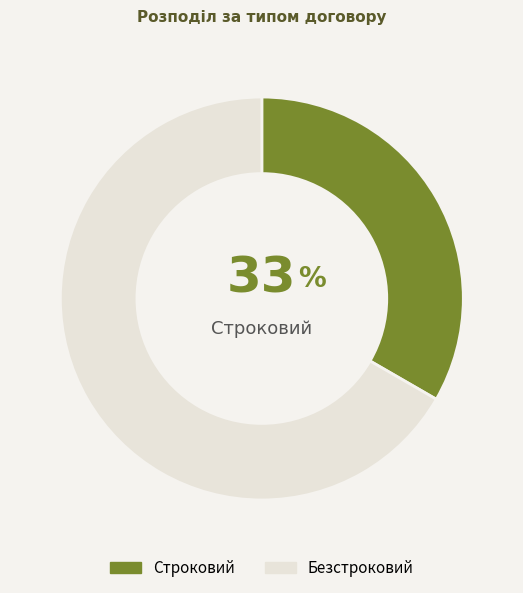

Which has a higher value, Безстроковий or Строковий?

Безстроковий